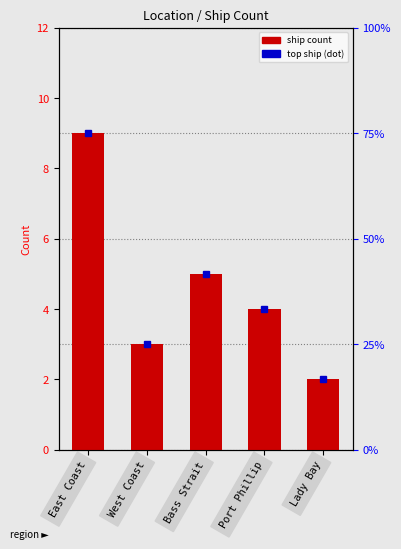

What is the value of the 2nd bar from the left?

3